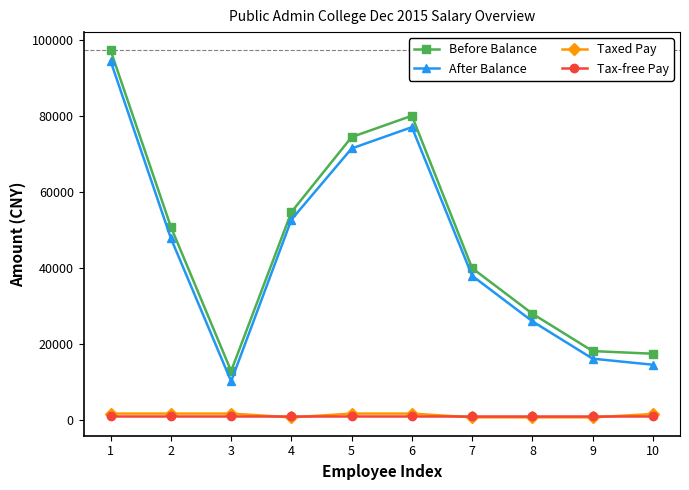

At which label does After Balance first exceed 47927?

1